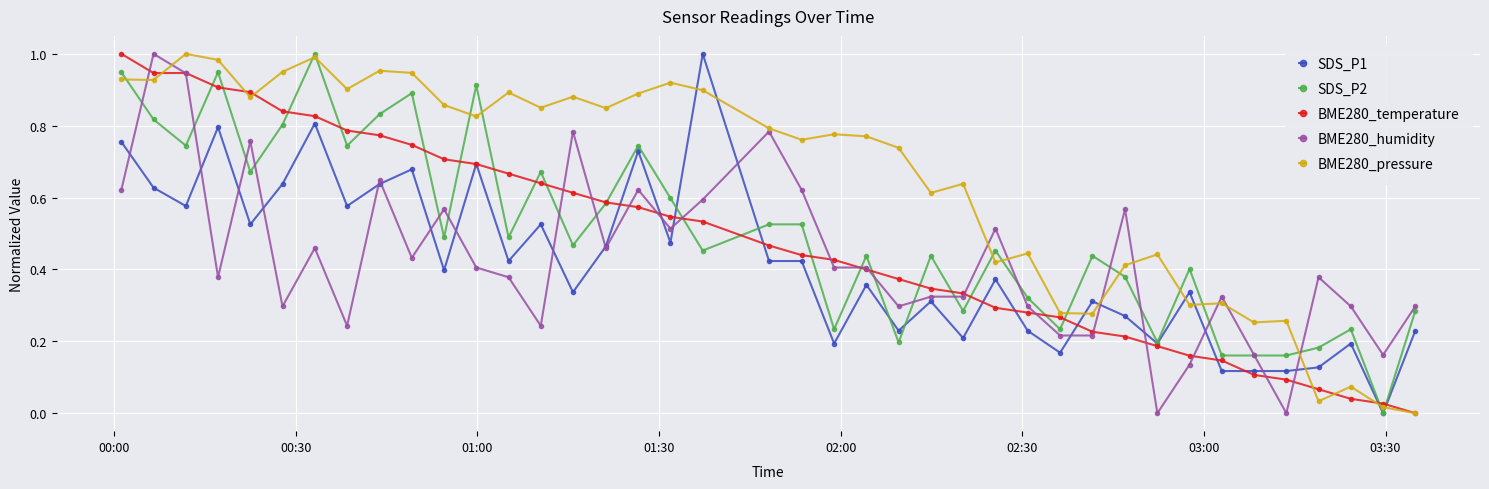

Which series has the largest total across all categories?

BME280_pressure